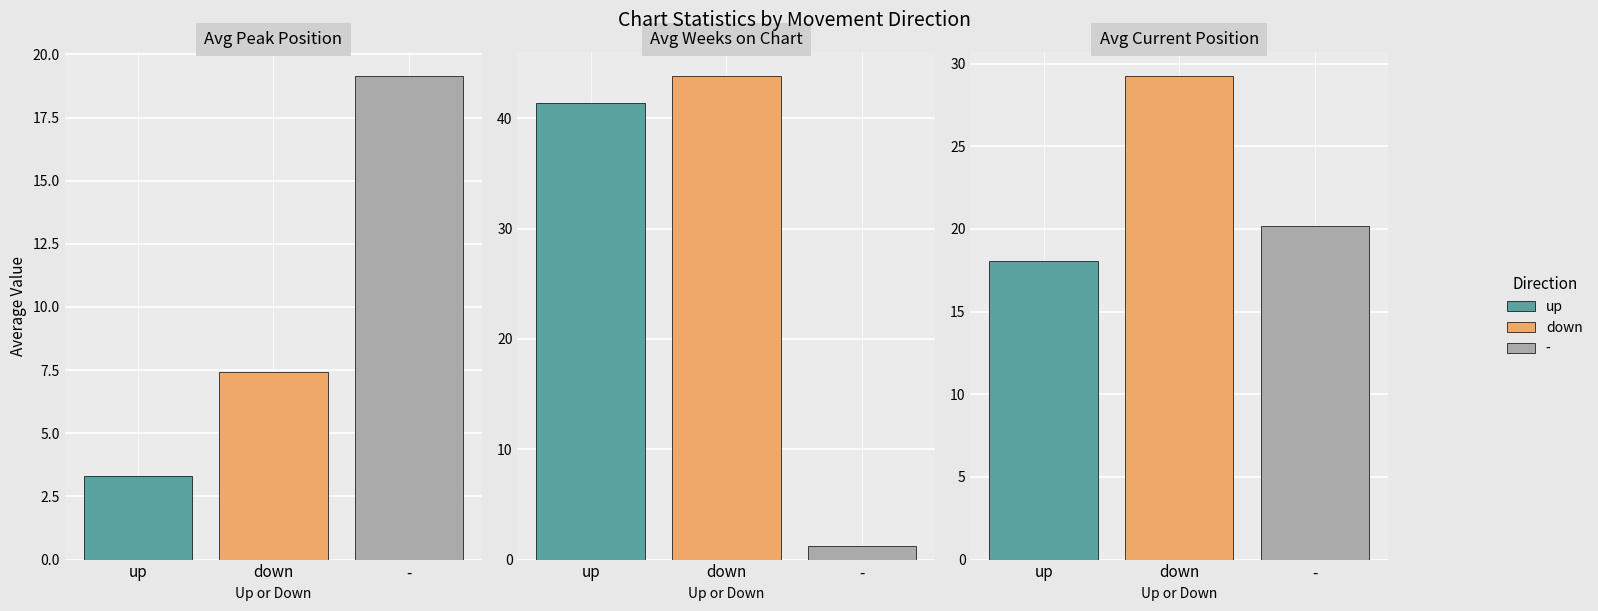

Between - and up, which is larger?

-